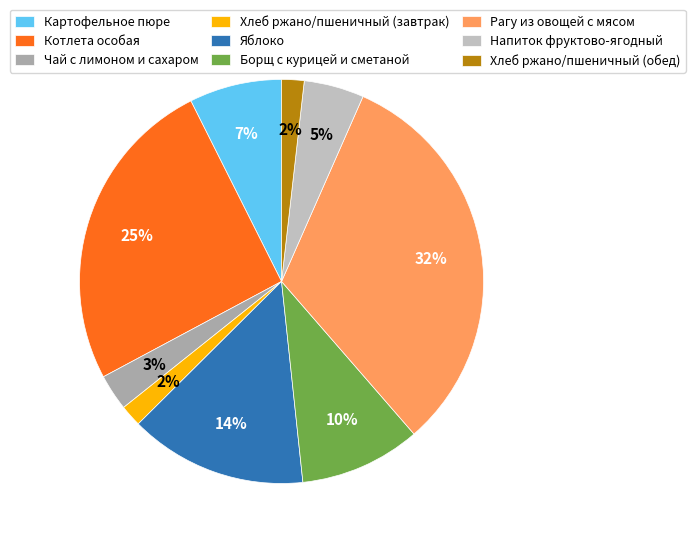

Is there a majority slice in this chart?

No